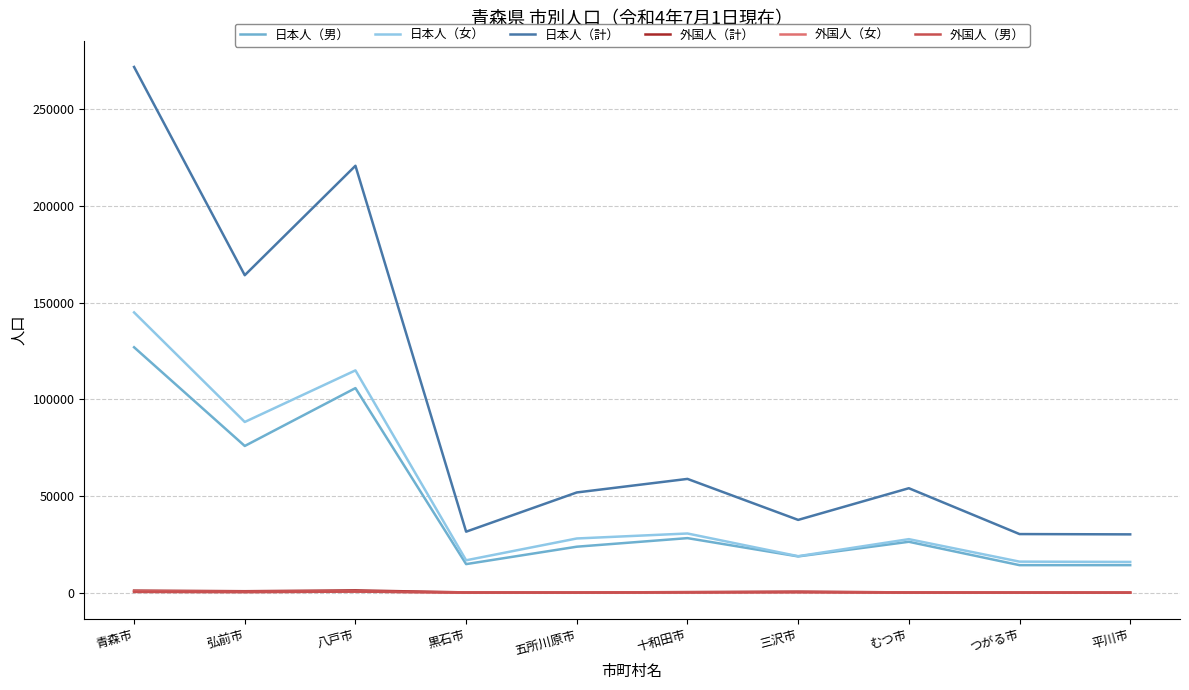

Which series has the widest spread of values?

日本人（計）